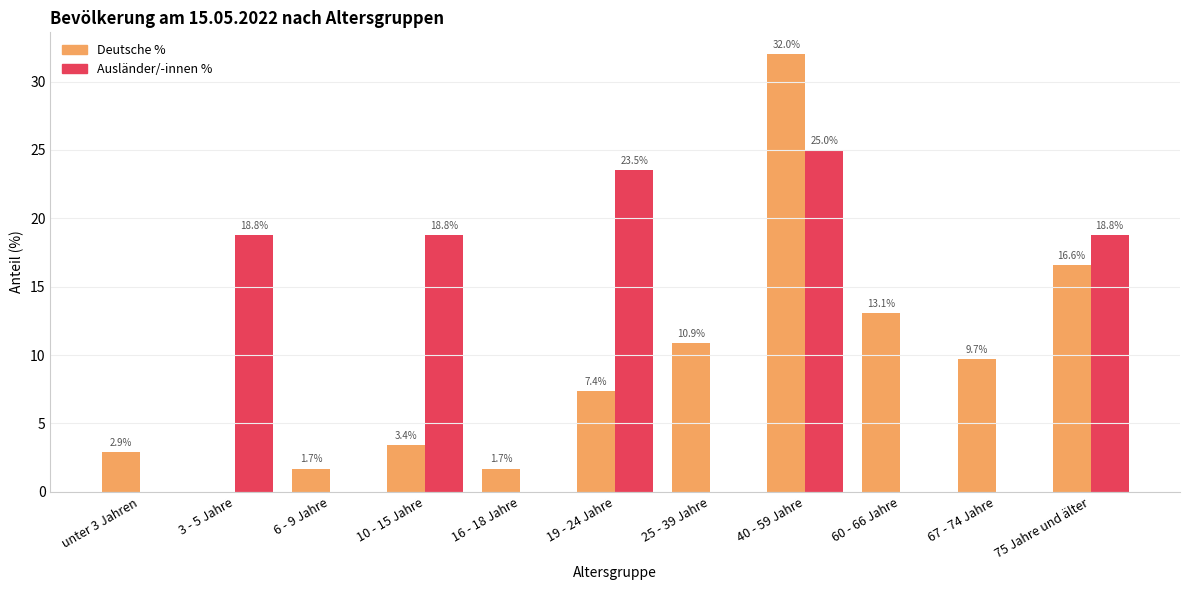

What is the sum of the Deutsche % values at 6 - 9 Jahre and unter 3 Jahren?

4.6